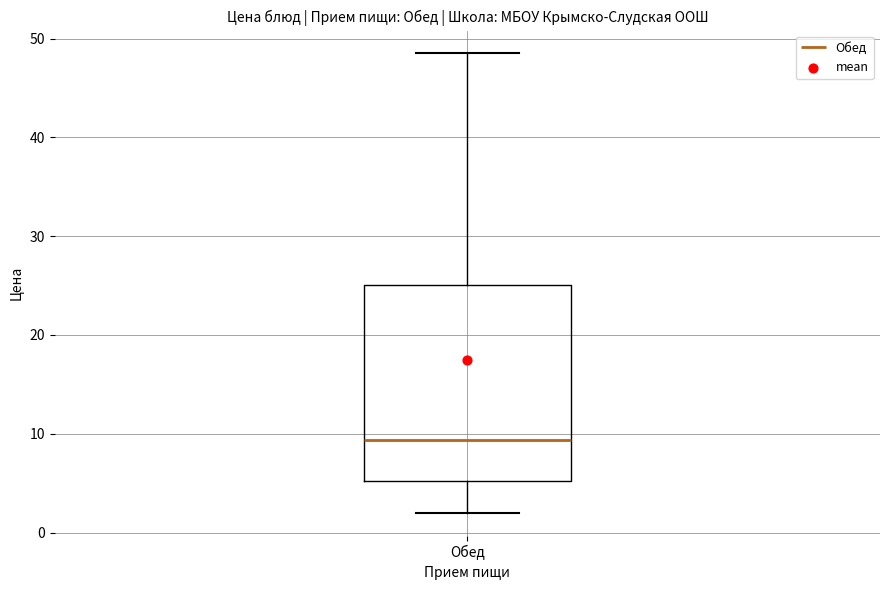

Where is the upper edge of the box for Обед on the y-axis? The values are not printed on the chart, so give them approximately, as read against the axis.

25